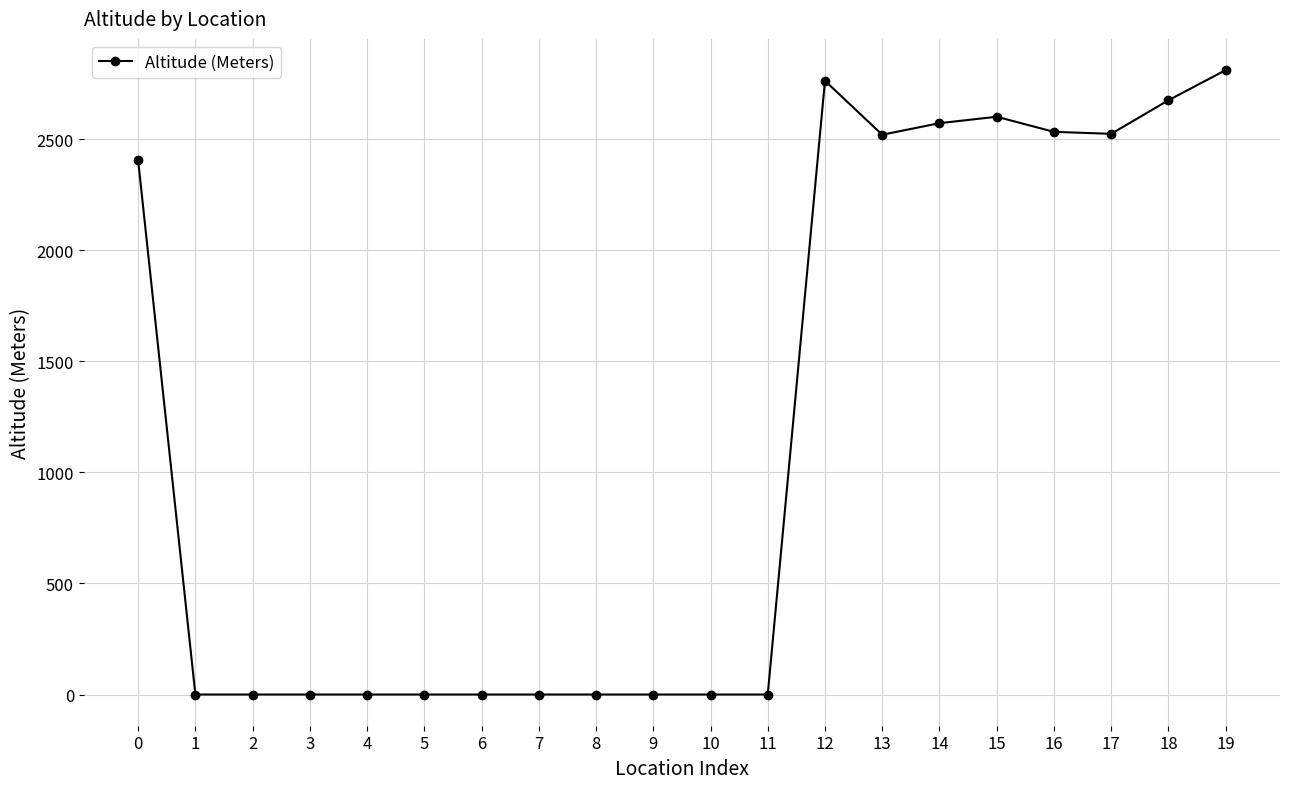

True or false: the data has more than 0 interior local peaks.

True